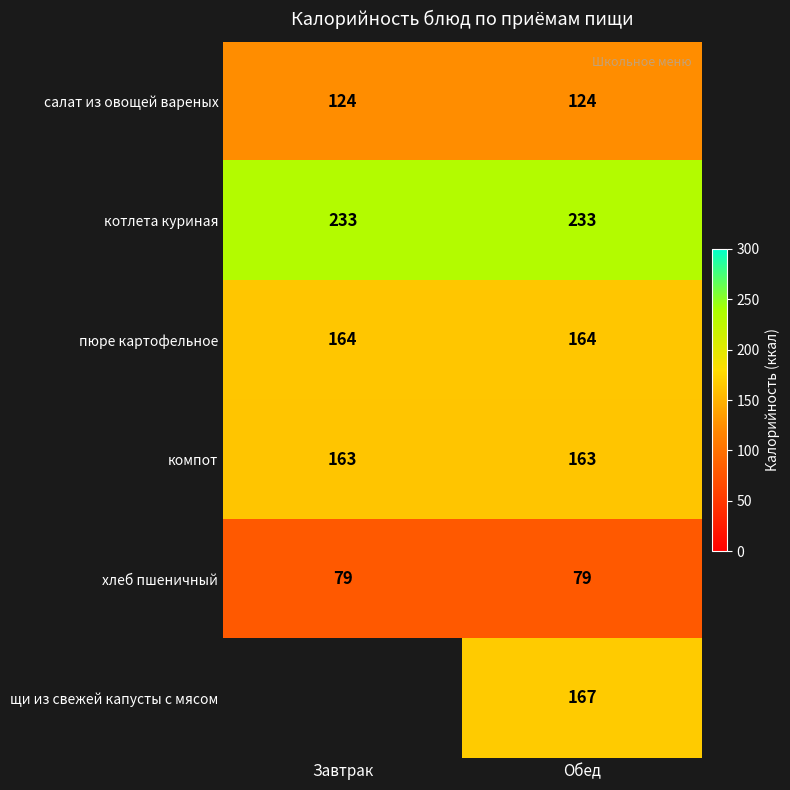

What is the difference between the highest and lowest values at Обед?

154